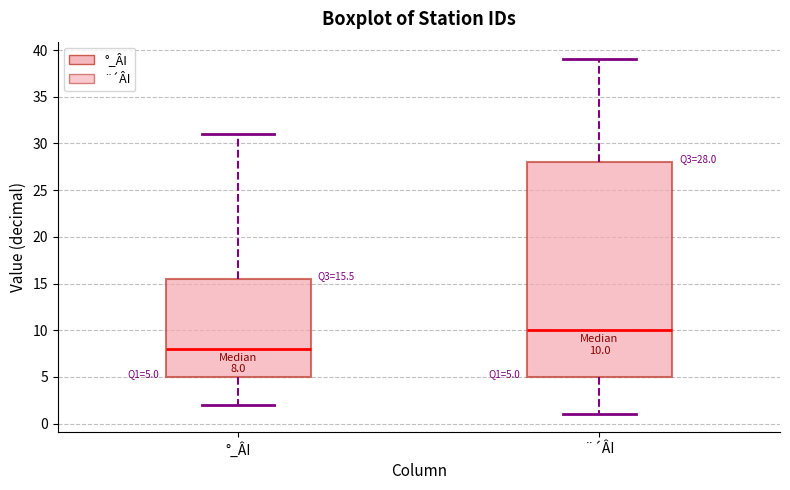

Which box has the lowest median line?

°_ÂI